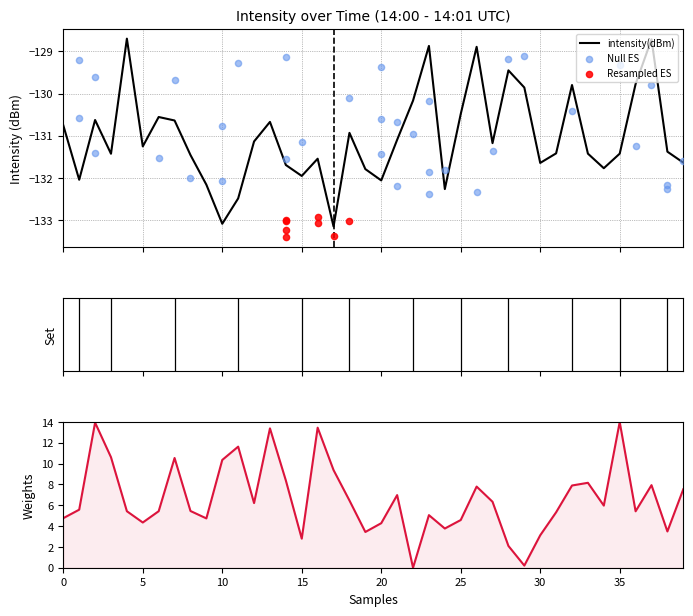

Which has a higher value, 36 or 28?

28